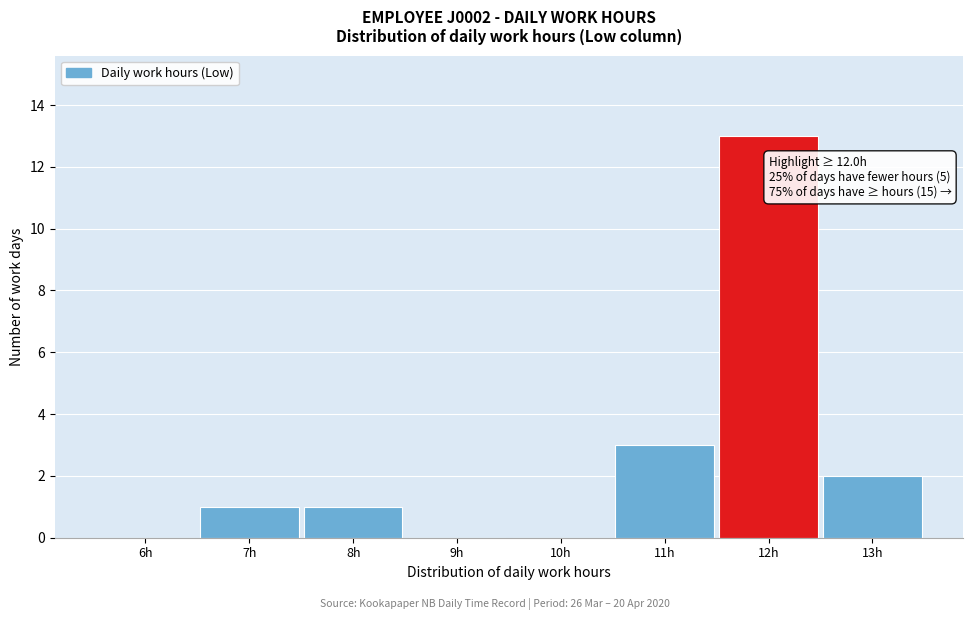

Reading right to left, list all the values displayed in this chart.

13h=2	12h=13	11h=3	10h=0	9h=0	8h=1	7h=1	6h=0